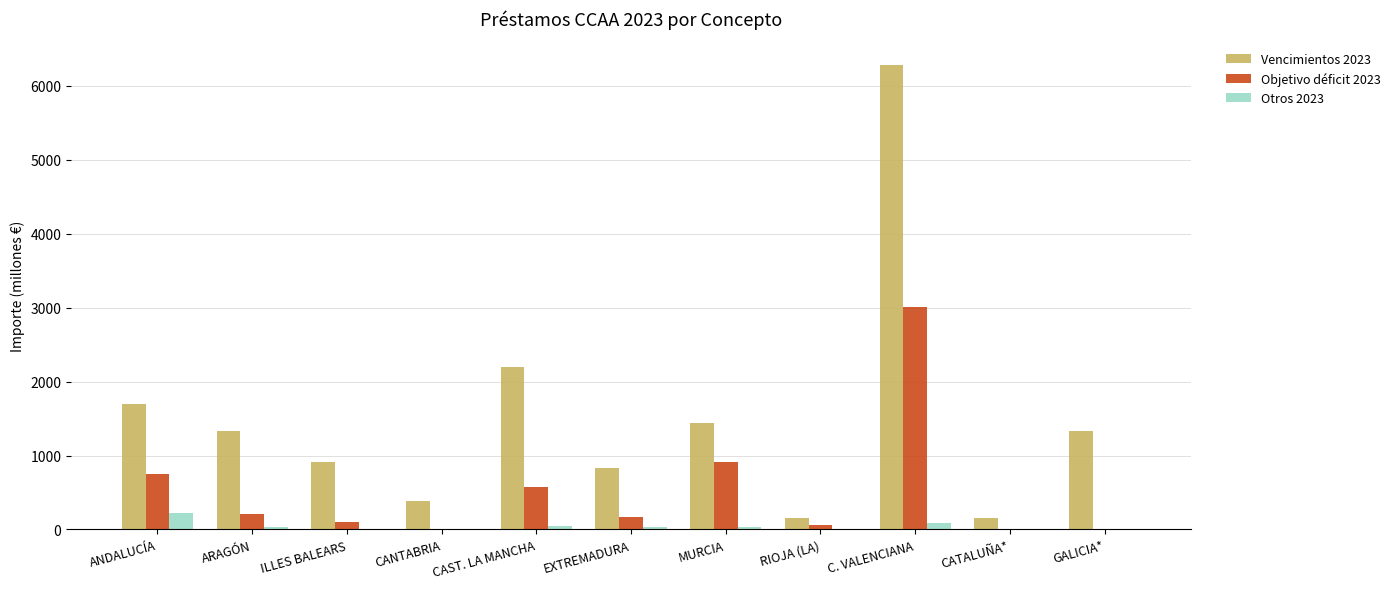

Which series has the largest total across all categories?

Vencimientos 2023